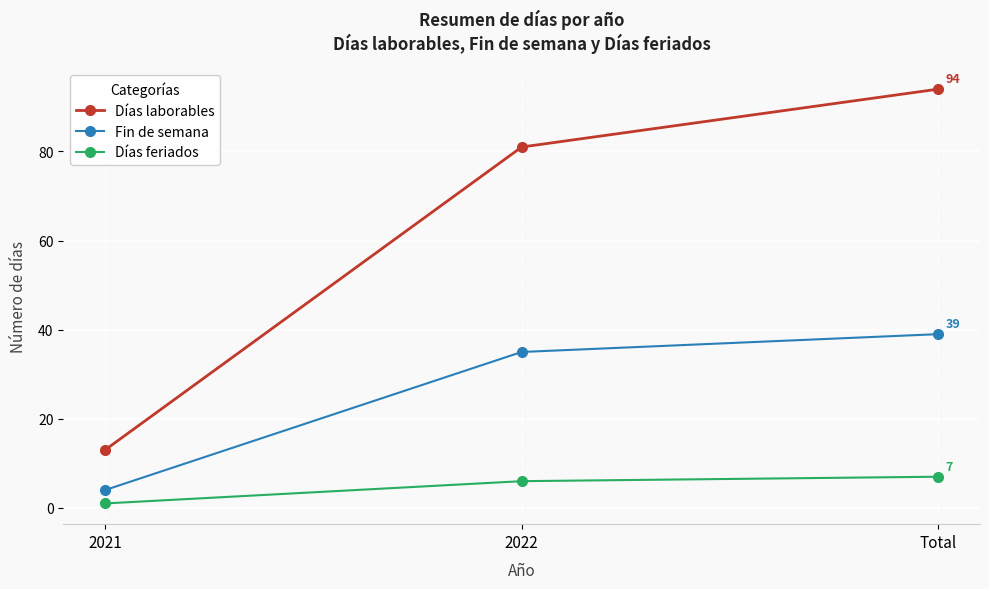

How many series are shown in this chart?

3